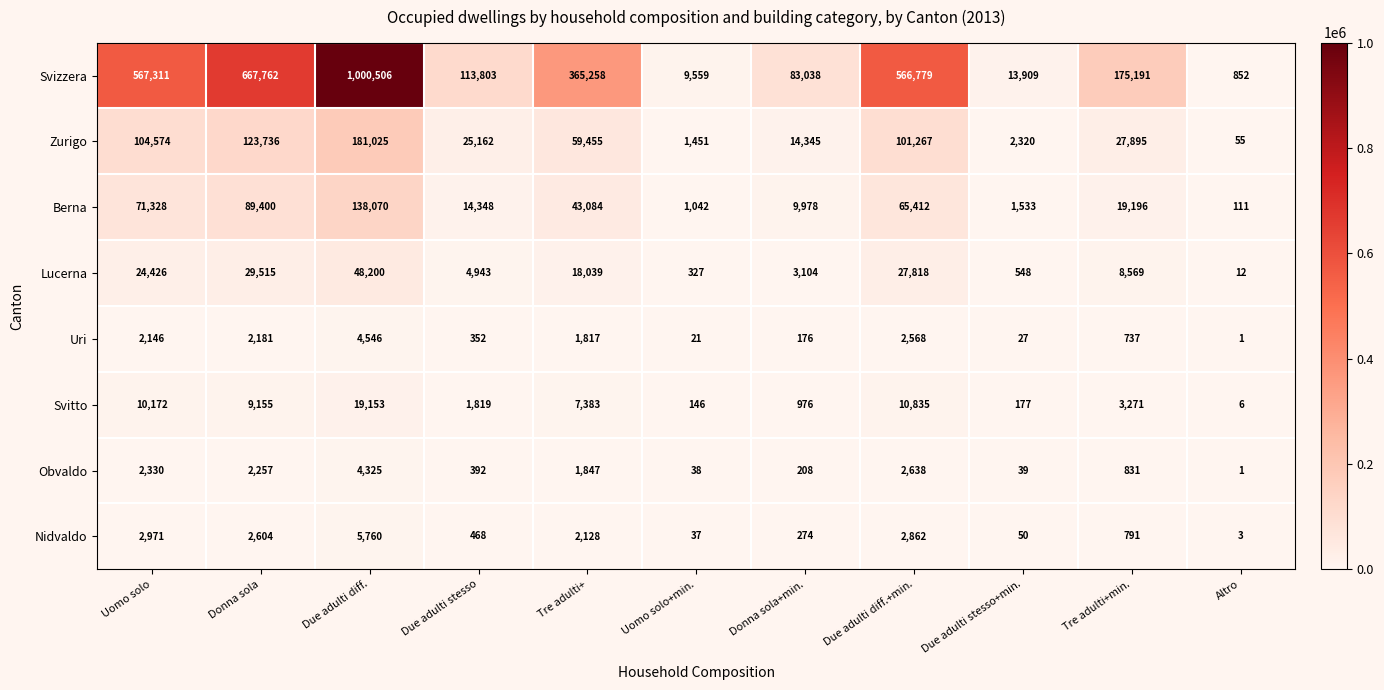

Which series has the largest total across all categories?

Svizzera